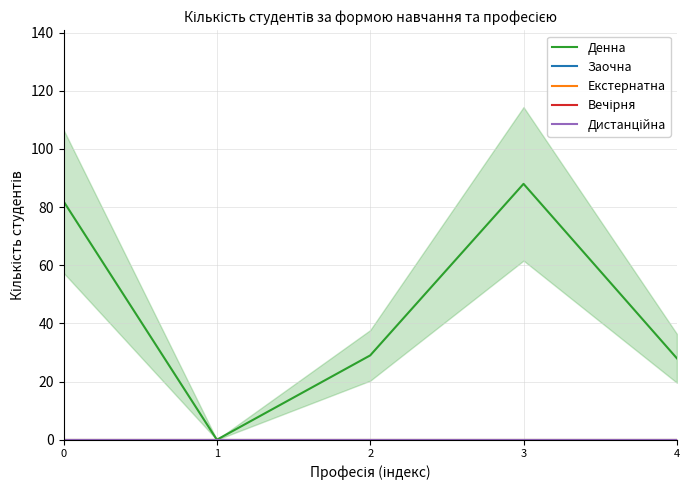

At which category is the sum across all series the highest?

3